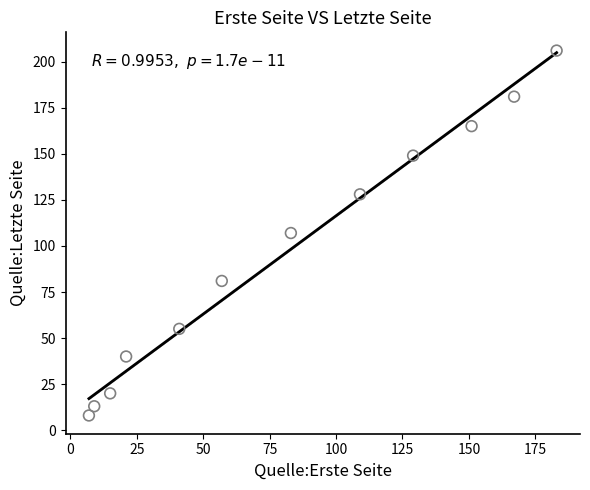

What is the average X value?

81